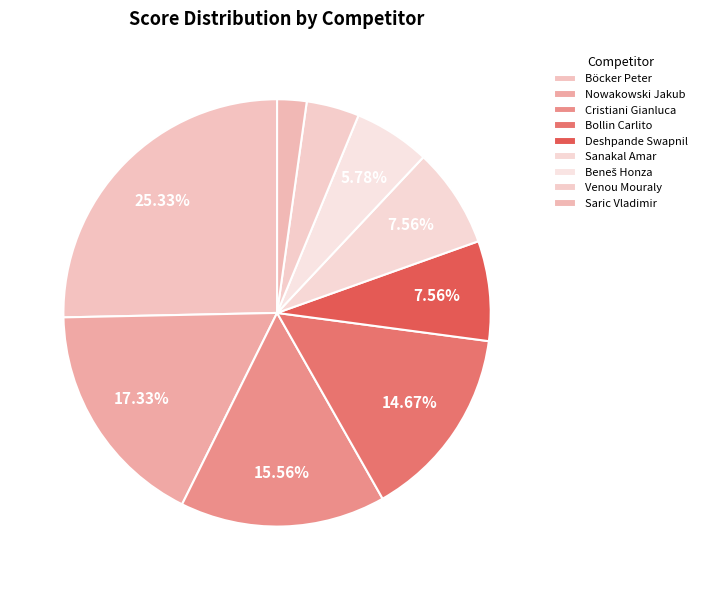

To the nearest percent, what is the difference between the Beneš Honza and Saric Vladimir slice percentages?

4%